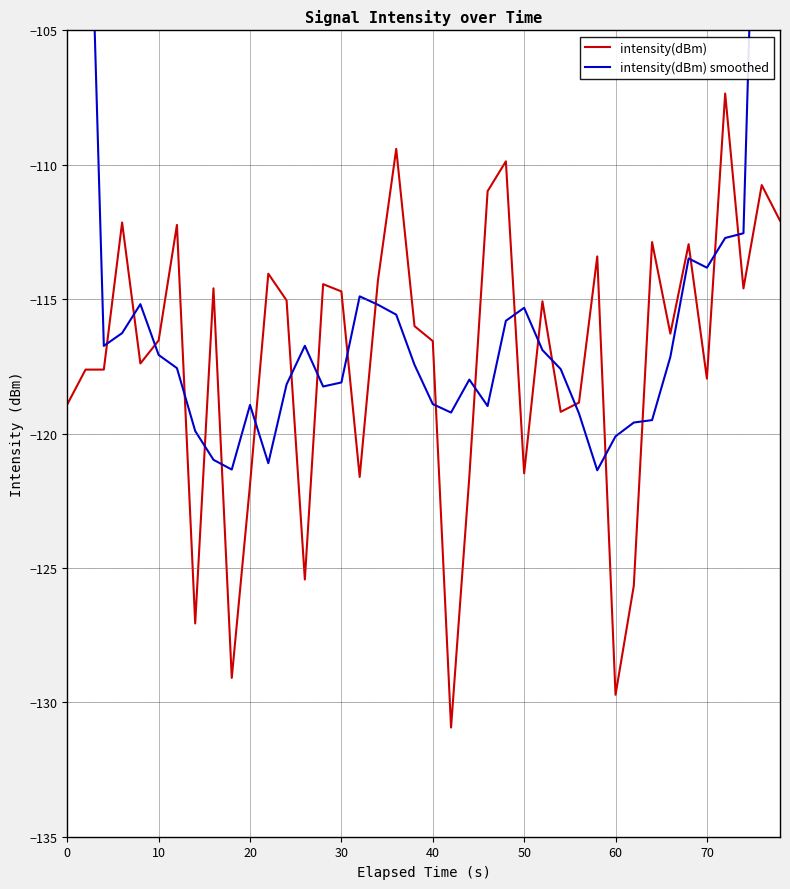

What is the value of the intensity(dBm) smoothed point at the 2nd from the left?

-93.3